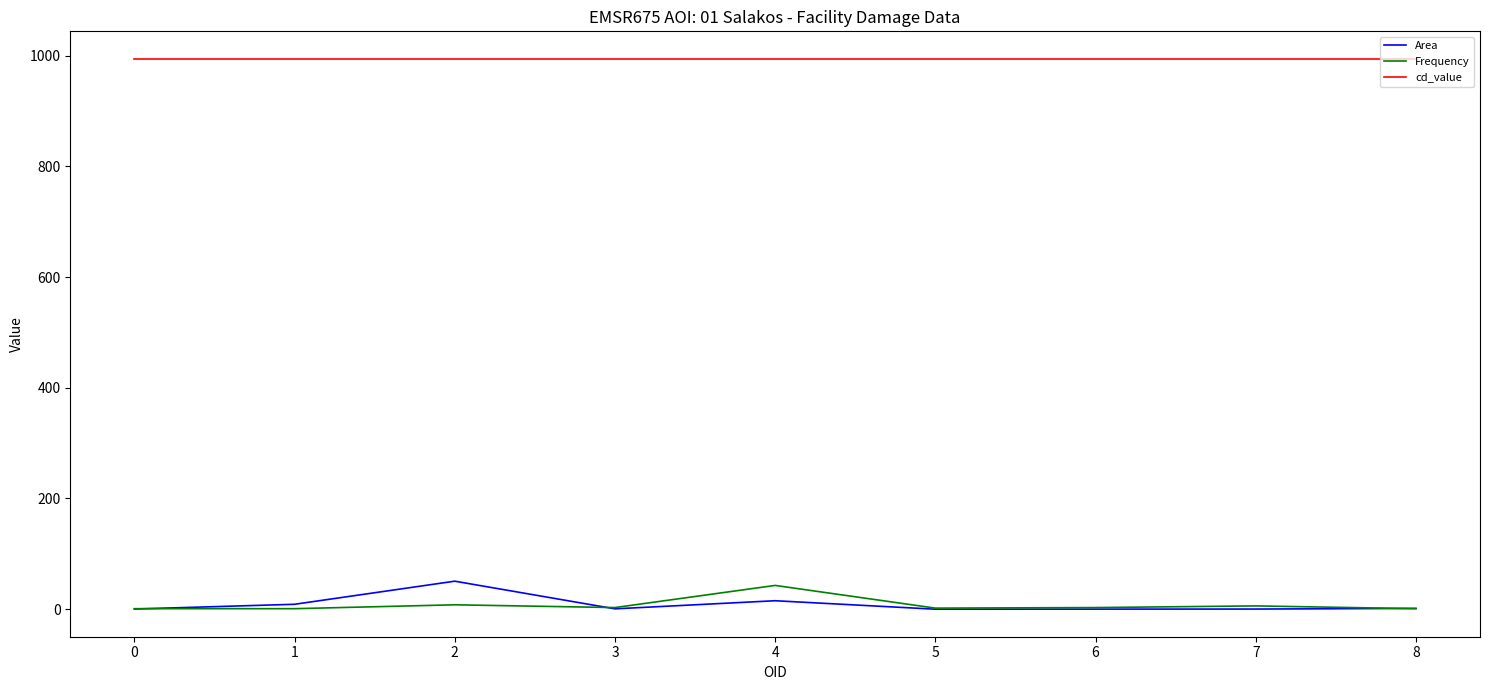

True or false: cd_value and Area intersect in this chart.

False